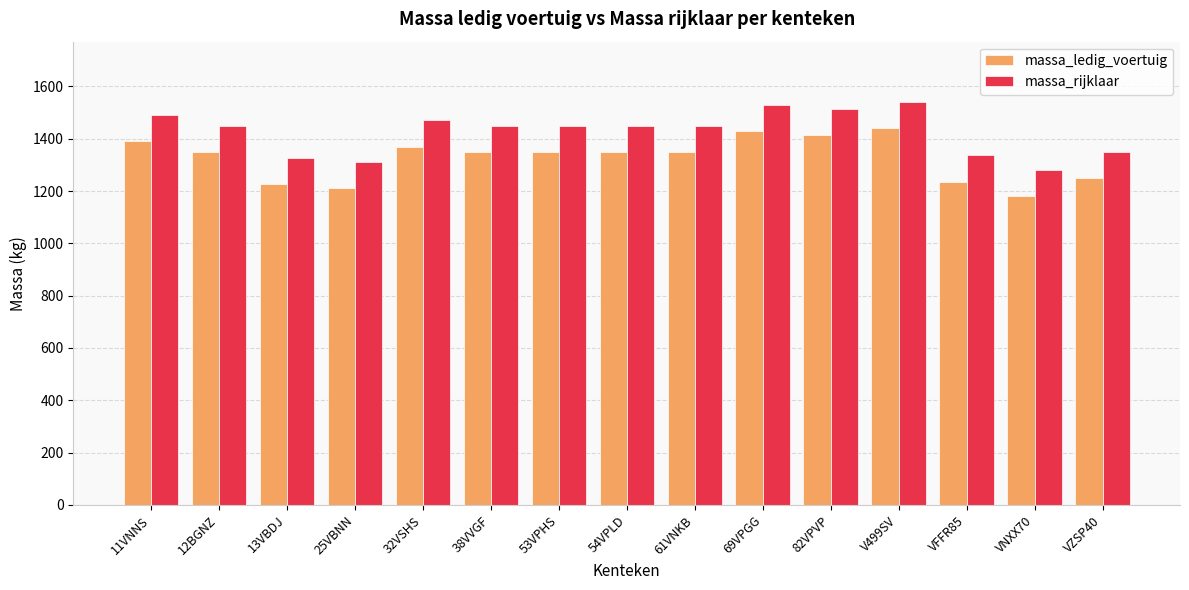

What is the difference between the highest and lowest values at 13VBDJ?

100